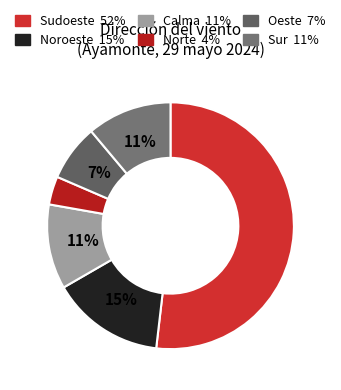

To the nearest percent, what is the combined percentage of Calma and Noroeste?

26%